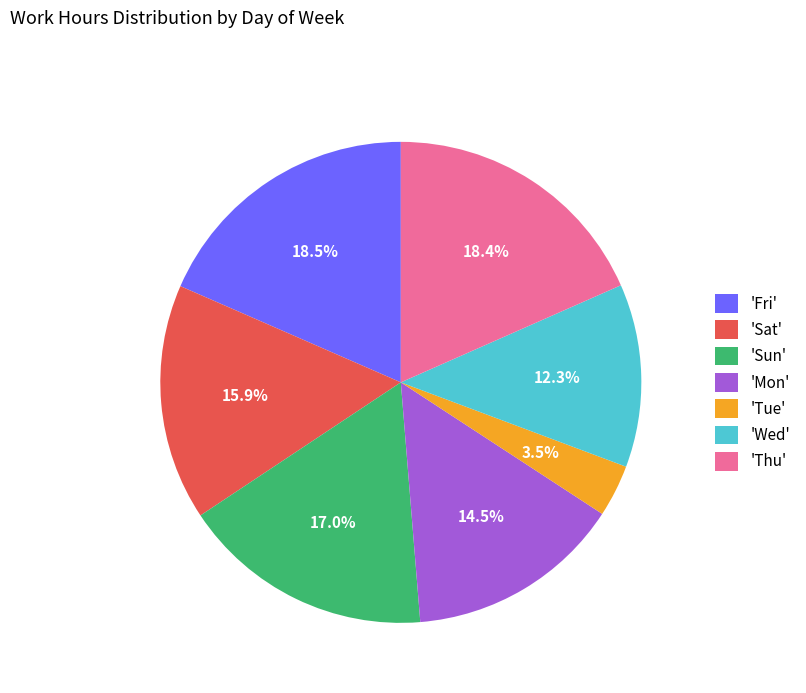

What percentage is NOT represented by 'Thu'?

81.6%